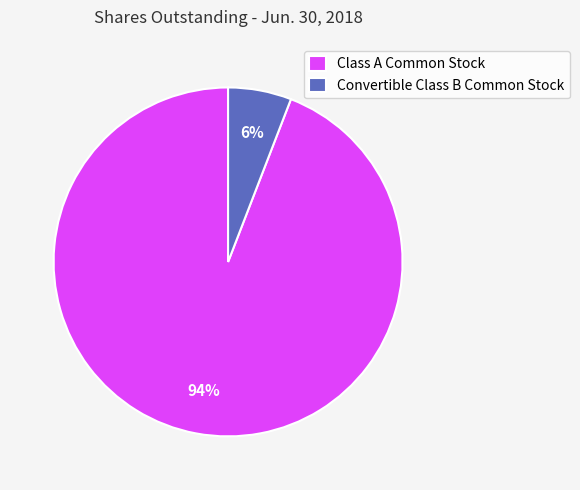

Combined, do Class A Common Stock and Convertible Class B Common Stock account for over 50%?

Yes